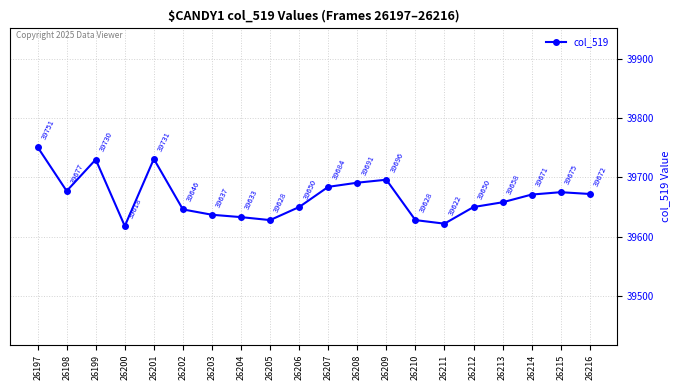

What is the sum of all values?

793348